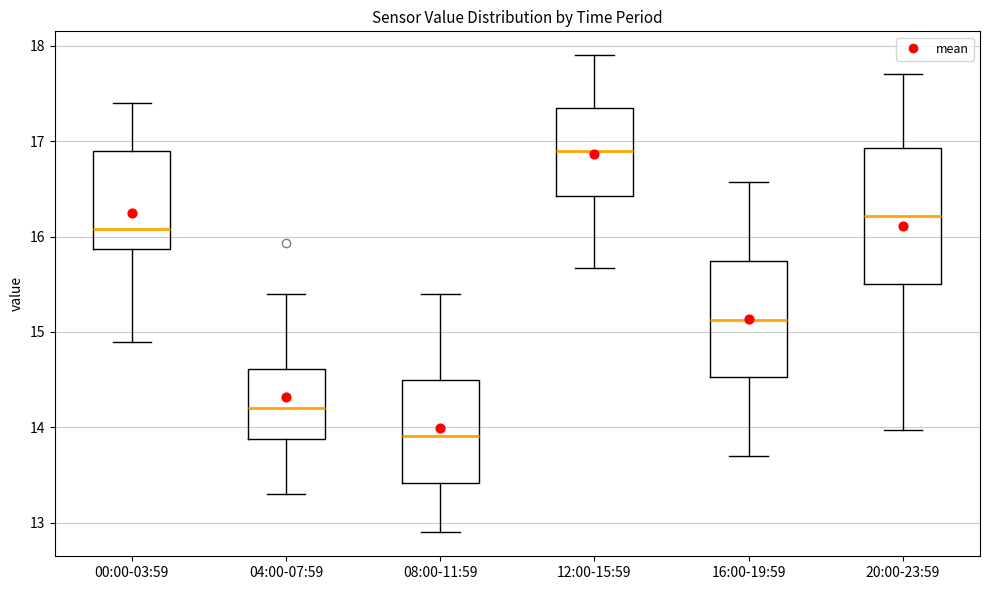

Reading left to right, transcribe this box plot: for each box, give where its median line is, the range the box spans, and where its two whiskers end, as read against the y-axis. The values are not printed on the chart, so give them approximately, as read against the axis.

00:00-03:59: median 16.1, box 15.9 to 16.9, whiskers 14.9 to 17.4
04:00-07:59: median 14.2, box 13.9 to 14.6, whiskers 13.3 to 15.4
08:00-11:59: median 13.9, box 13.4 to 14.5, whiskers 12.9 to 15.4
12:00-15:59: median 16.9, box 16.4 to 17.3, whiskers 15.7 to 17.9
16:00-19:59: median 15.1, box 14.5 to 15.7, whiskers 13.7 to 16.6
20:00-23:59: median 16.2, box 15.5 to 16.9, whiskers 14.0 to 17.7